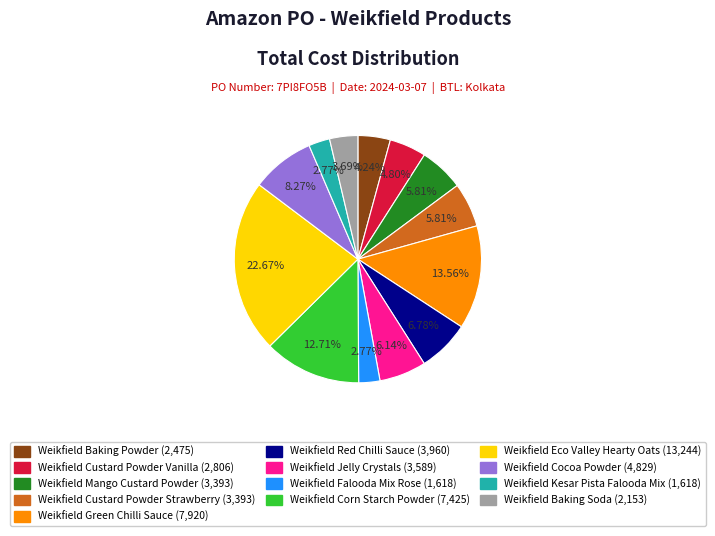

To the nearest percent, what percentage of the pie is Weikfield Baking Soda?

4%